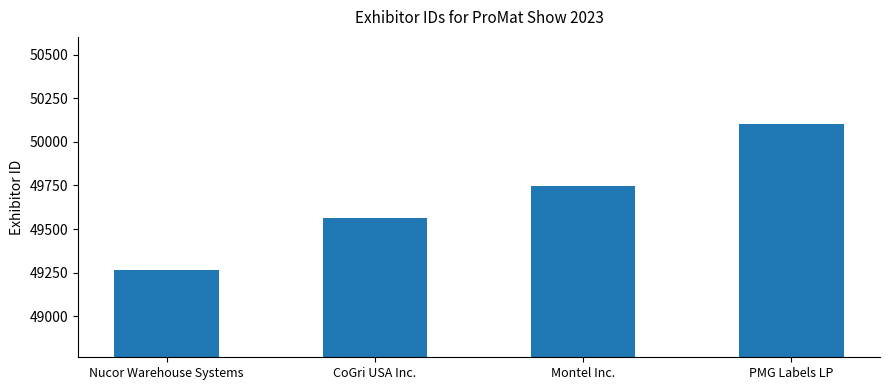

Reading right to left, extract all data points from this chart.

50101	49748	49561	49266